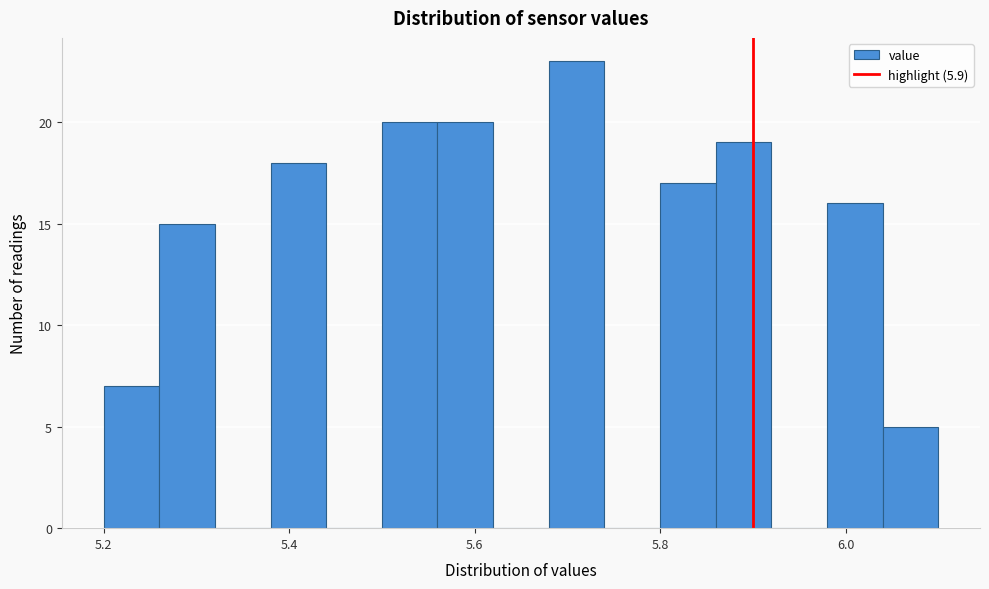

Around what value on the x-axis is the tallest bar? Give the approximate position of its centre, as read against the axis.

5.72